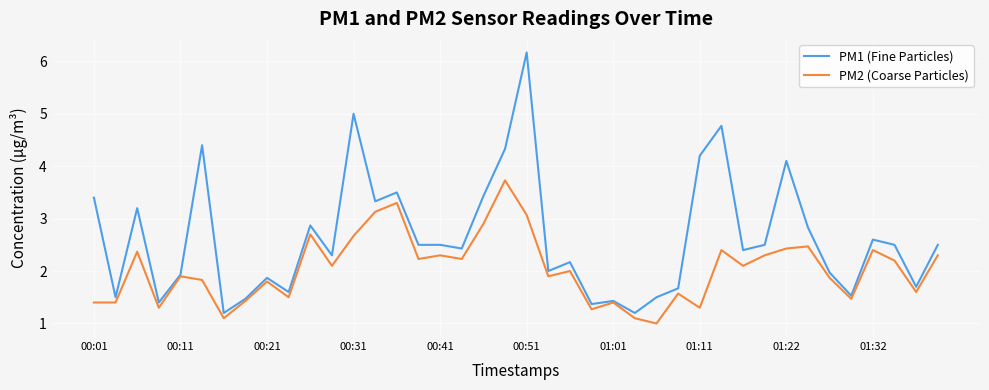

Which series has the largest total across all categories?

PM1 (Fine Particles)